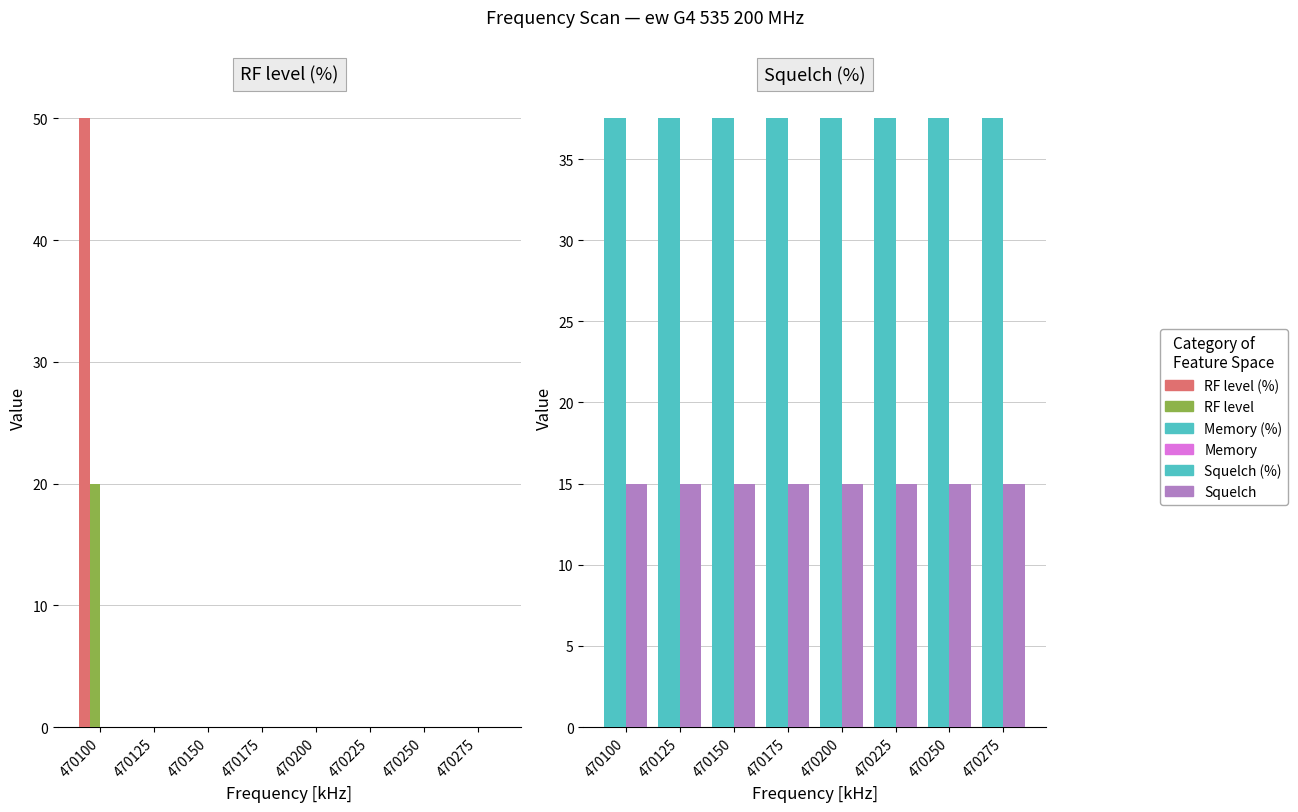

Reading right to left, list all the values displayed in this chart.

RF level (%): 0.0	0.0	0.0	0.0	0.0	0.0	0.0	50.0
RF level: 0.0	0.0	0.0	0.0	0.0	0.0	0.0	20.0
Memory (%): 0.0	0.0	0.0	0.0	0.0	0.0	0.0	0.0
Memory: 0.0	0.0	0.0	0.0	0.0	0.0	0.0	0.0
Squelch (%): 37.5	37.5	37.5	37.5	37.5	37.5	37.5	37.5
Squelch: 15.0	15.0	15.0	15.0	15.0	15.0	15.0	15.0